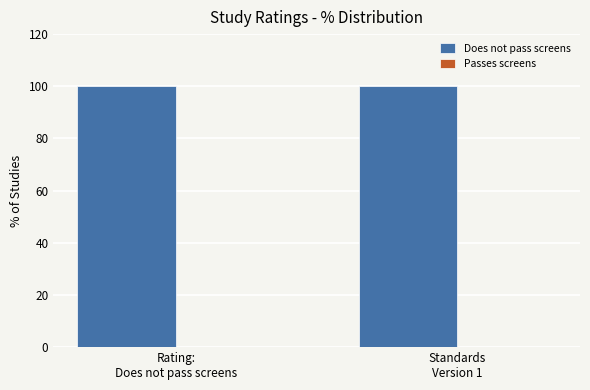

What are all the series names shown in the legend?

Does not pass screens, Passes screens